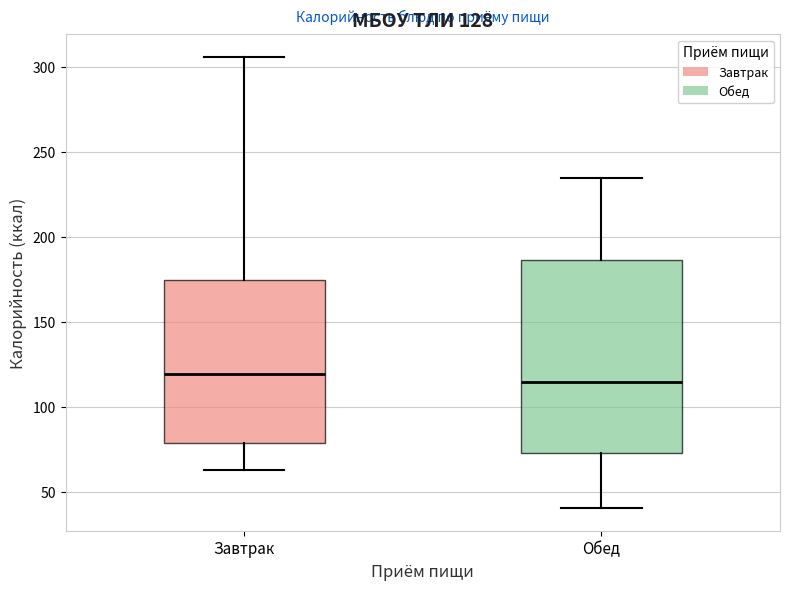

Which box is the tallest, from its lower edge to its upper edge?

Обед